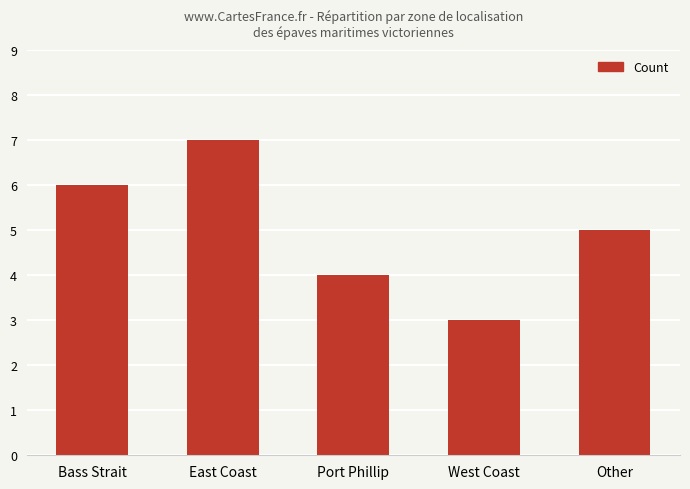

Rank the categories by value from highest to lowest.

East Coast, Bass Strait, Other, Port Phillip, West Coast